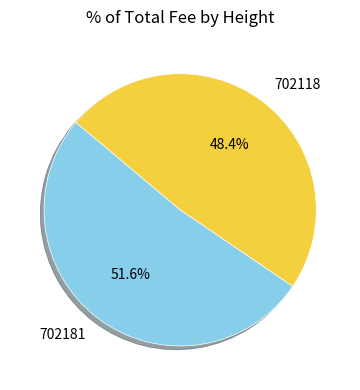

Does 702118 account for over 50% of the chart?

No